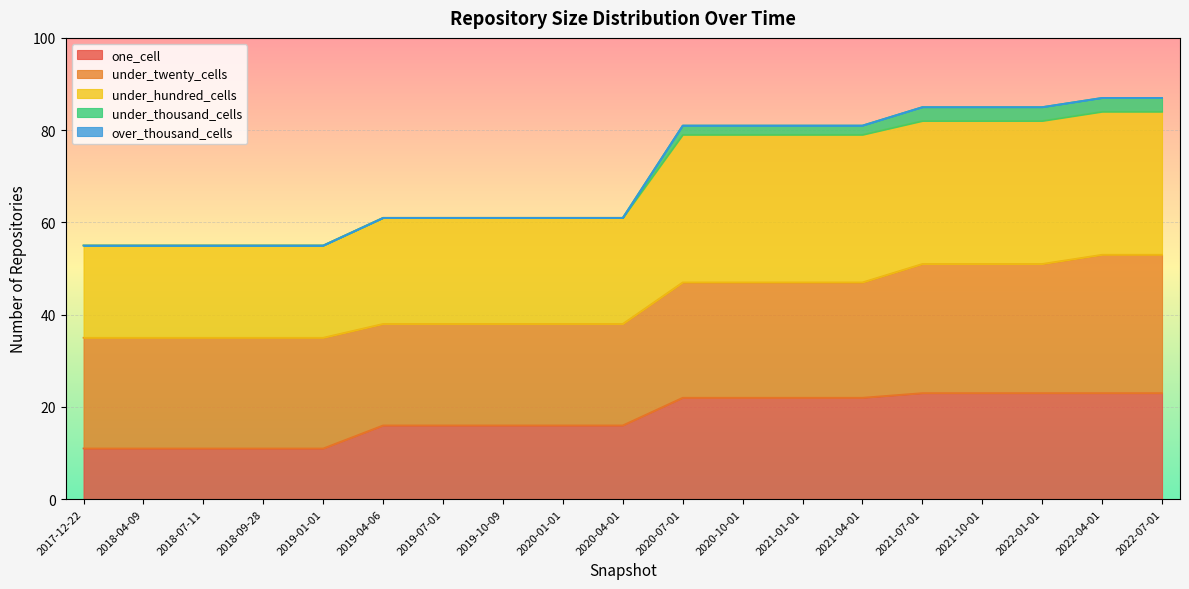

Which category has the lowest value in the under_hundred_cells series?

2017-12-22